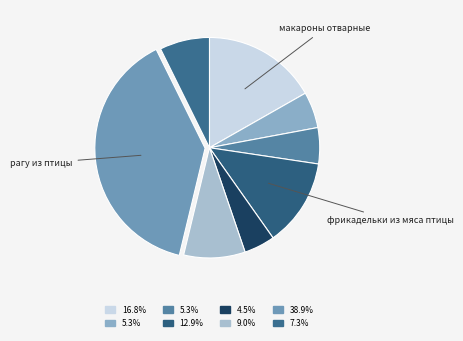

Count the number of slices in the pie.

8